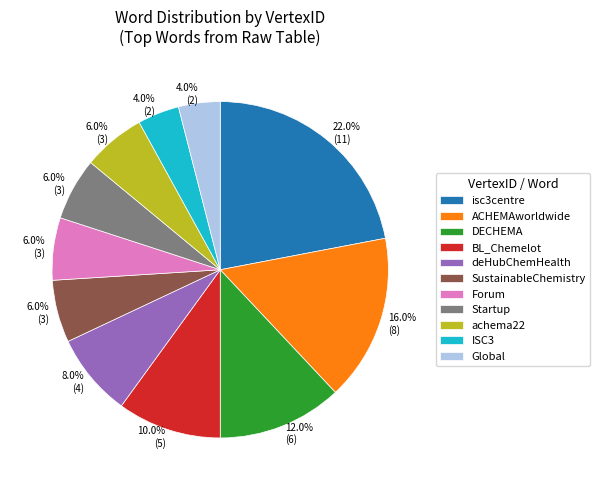

Which category has the biggest portion of the pie?

isc3centre